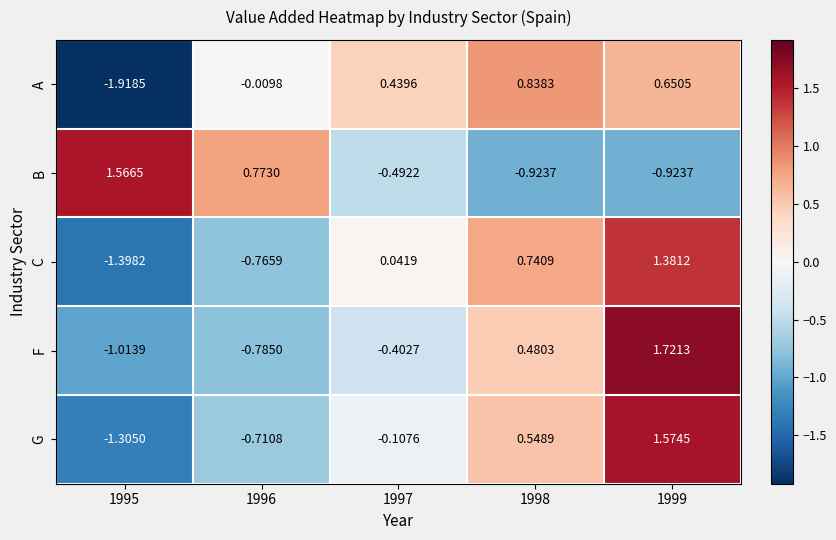

Which label corresponds to the largest value in the chart?

1999